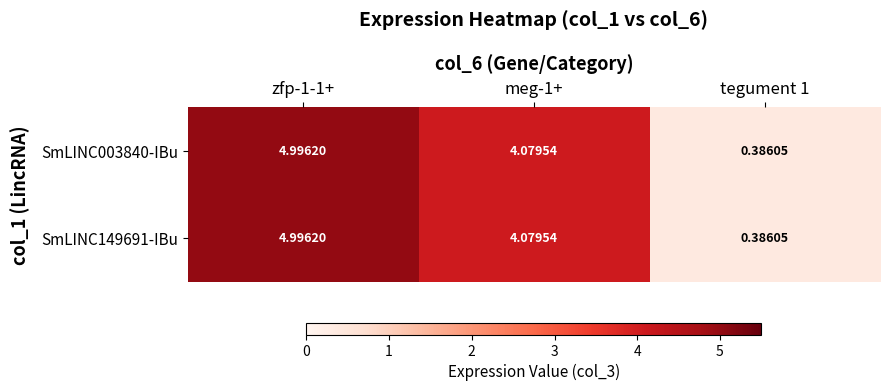

At which category is the sum across all series the highest?

zfp-1-1+